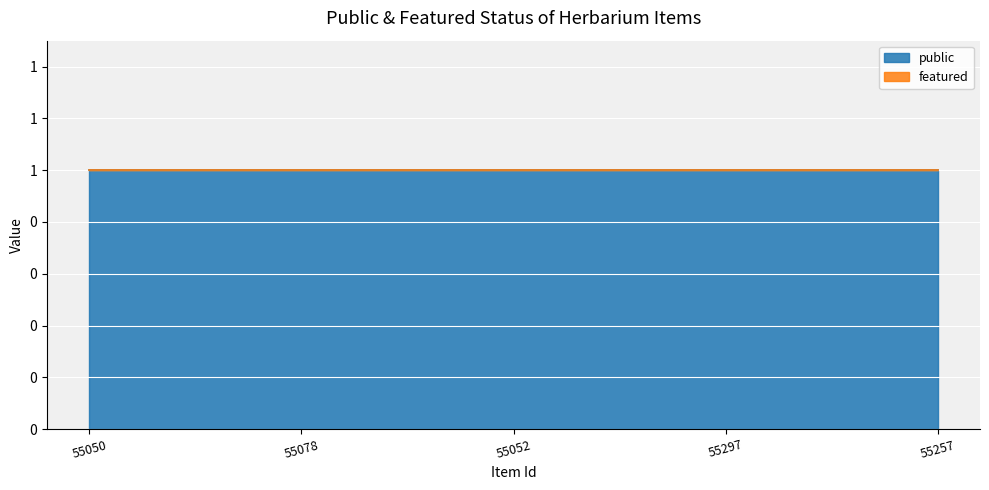

True or false: featured and public cross at least once.

False